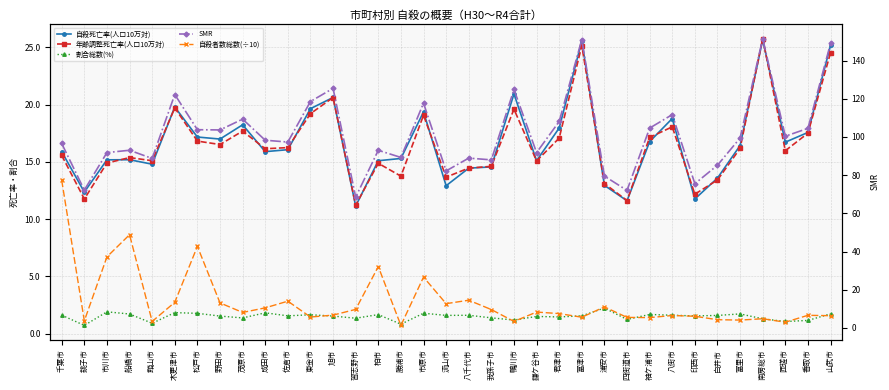

Is this an area chart (filled region under the line)?

No